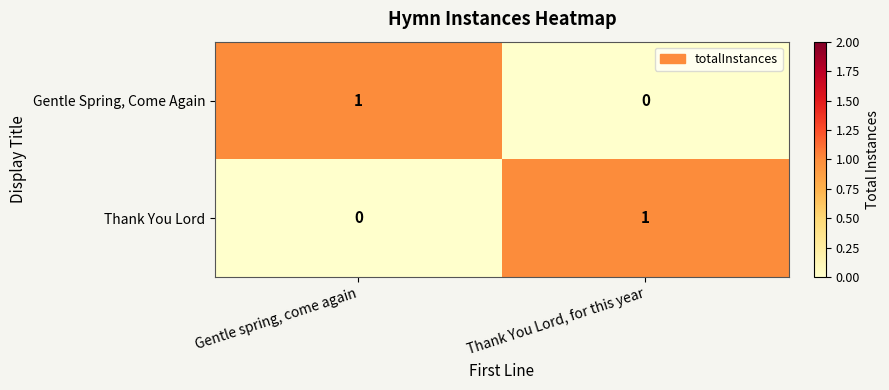

Reading left to right, transcribe all the data shown in this chart.

Gentle Spring, Come Again: 1	0
Thank You Lord: 0	1